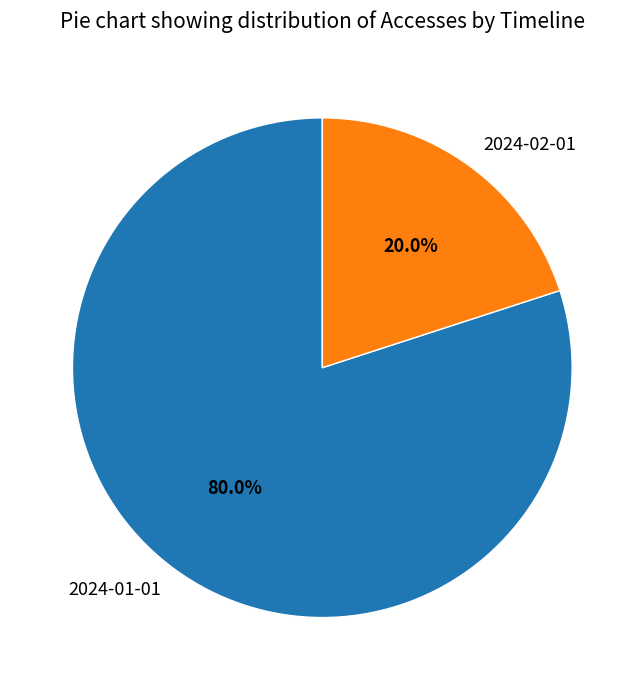

Which has a higher value, 2024-02-01 or 2024-01-01?

2024-01-01